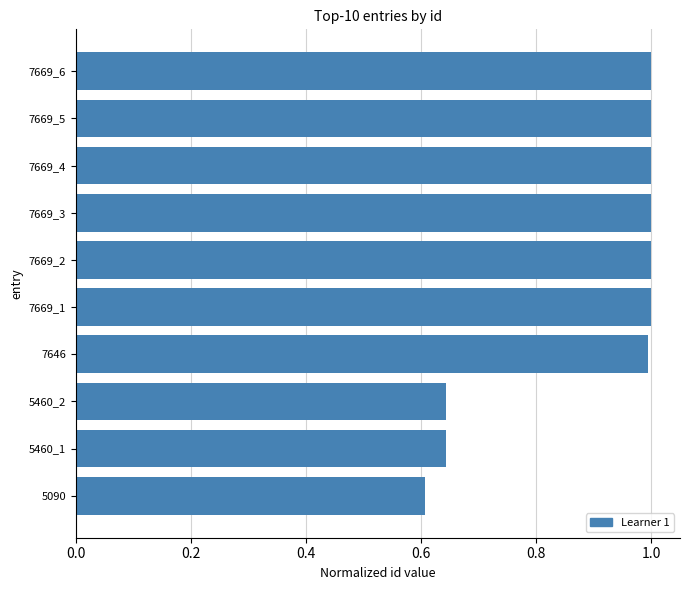

What is the label of the 3rd bar from the top?

7669_4